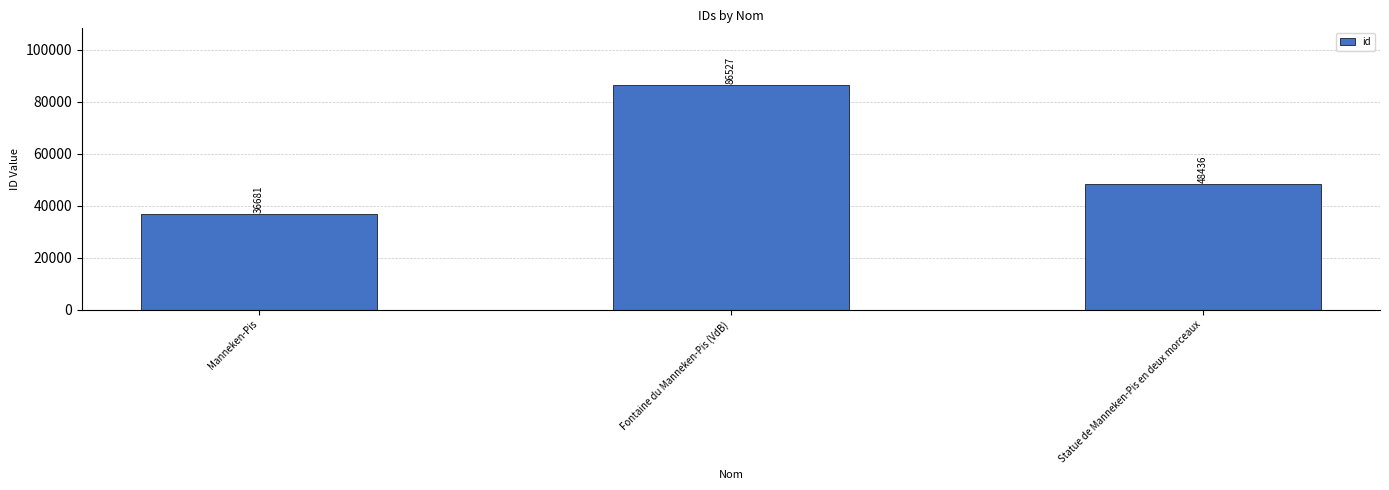

What is the label of the 3rd bar from the right?

Manneken-Pis